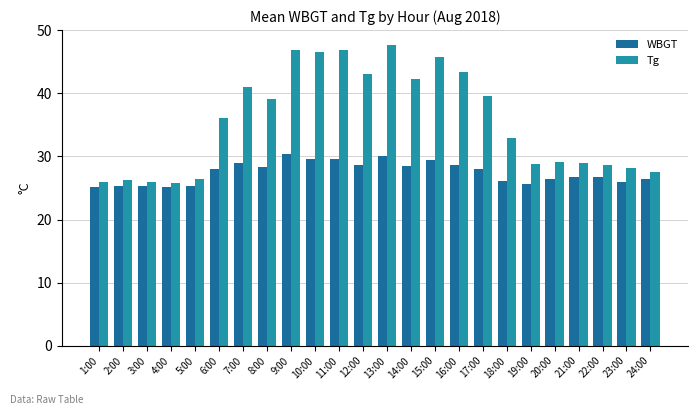

The WBGT series shows 25.1 at 4:00. True or false?

True